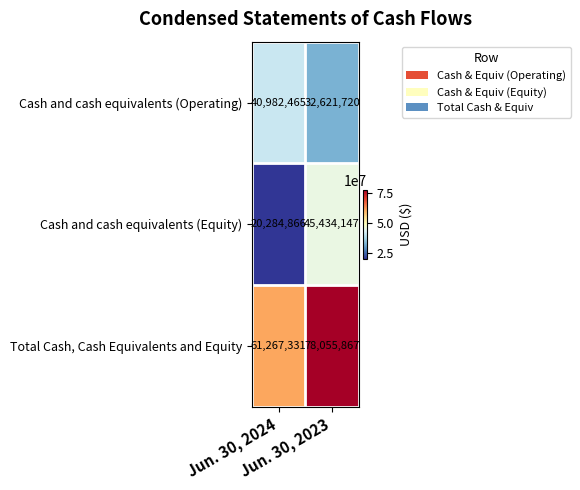

What is the smallest value displayed?

20284866